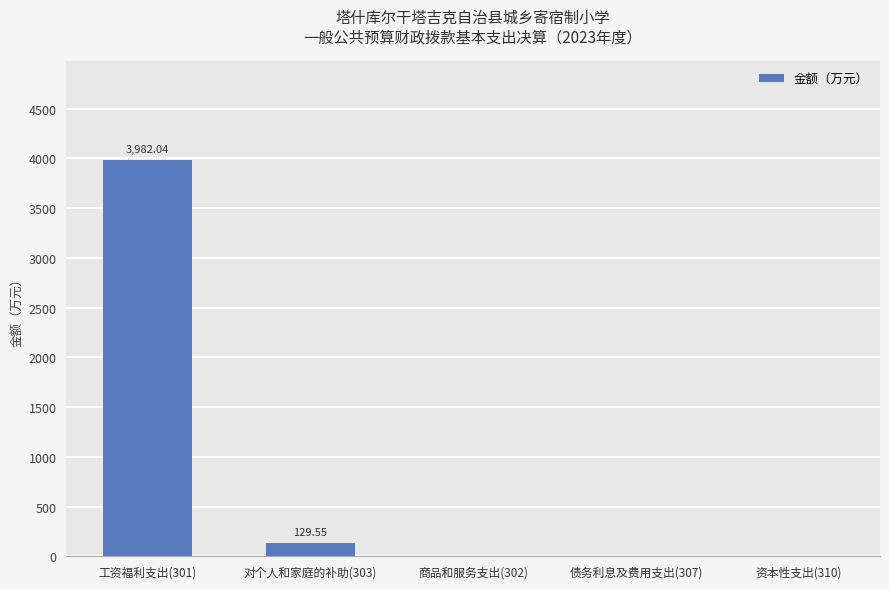

What is the sum of the values at 工资福利支出(301) and 债务利息及费用支出(307)?

3982.0